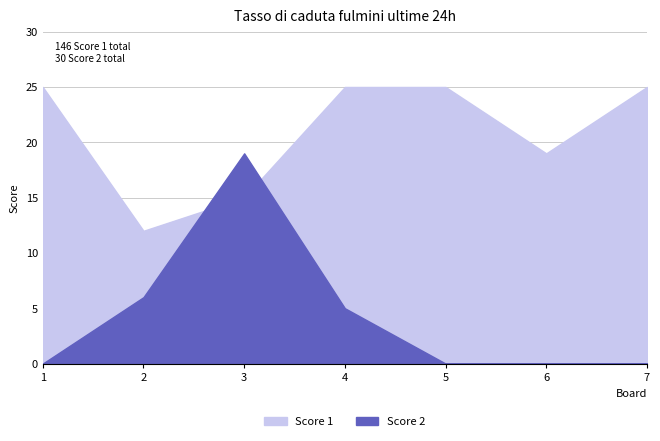

What is the difference between the maximum and second lowest values in the Score 1 series?

10